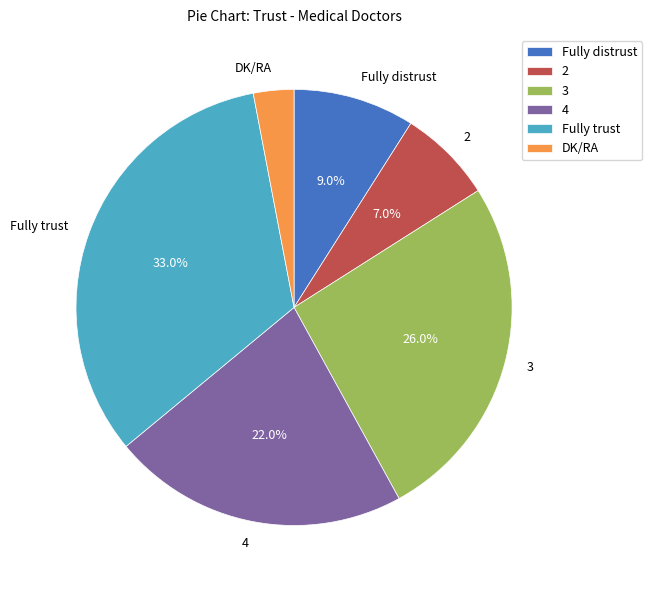

Count the number of slices in the pie.

6